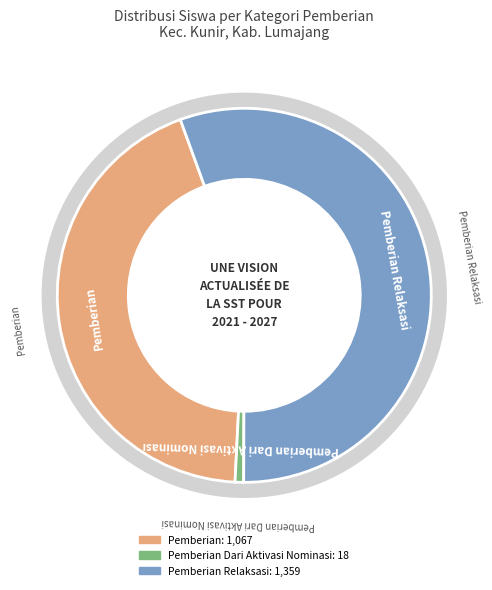

Rank the series at 11 from lowest to highest value.

Pemberian Dari Aktivasi Nominasi, Pemberian, Pemberian Relaksasi